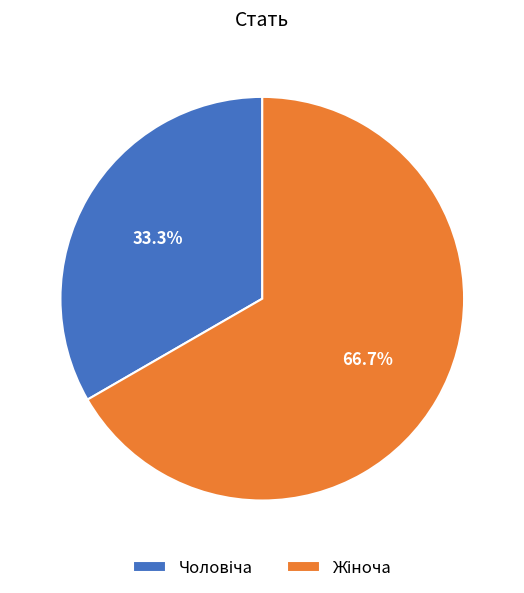

Does any single category account for the majority?

Yes